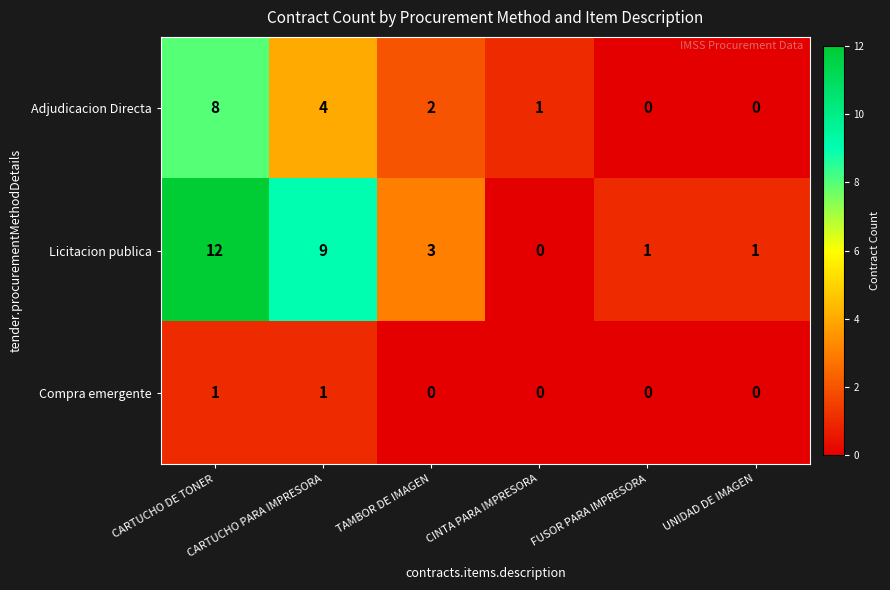

Is it true that Compra emergente equals 1 at CINTA PARA IMPRESORA?

False